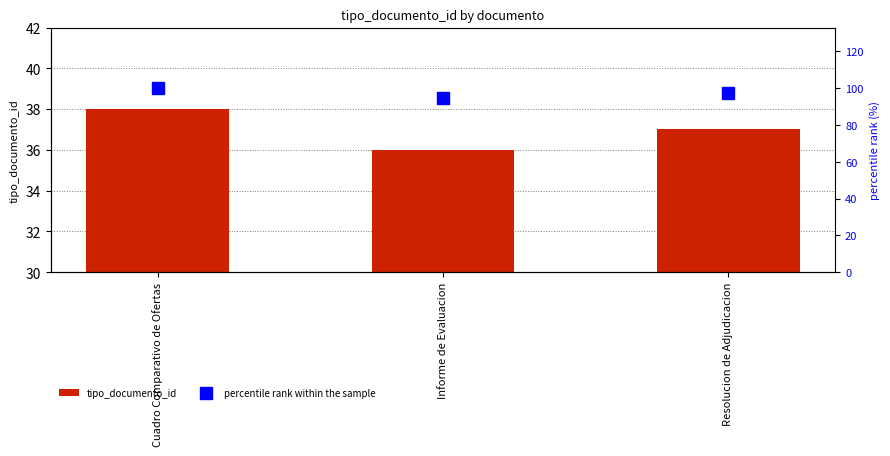

Rank the categories by tipo_documento_id value from lowest to highest.

Informe de Evaluacion, Resolucion de Adjudicacion, Cuadro Comparativo de Ofertas